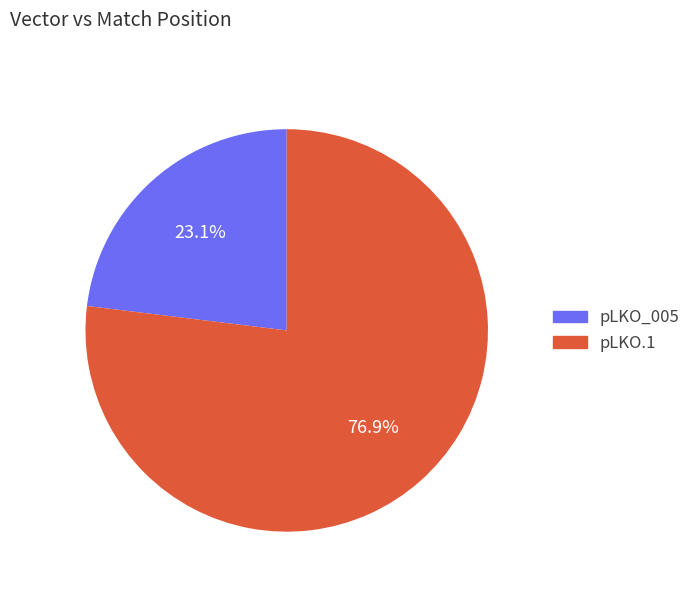

Combined, what portion of the pie is pLKO.1 and pLKO_005?

100.0%